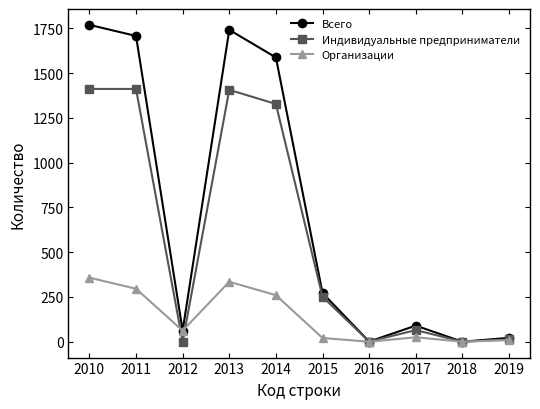

What is the greatest value displayed?

1770